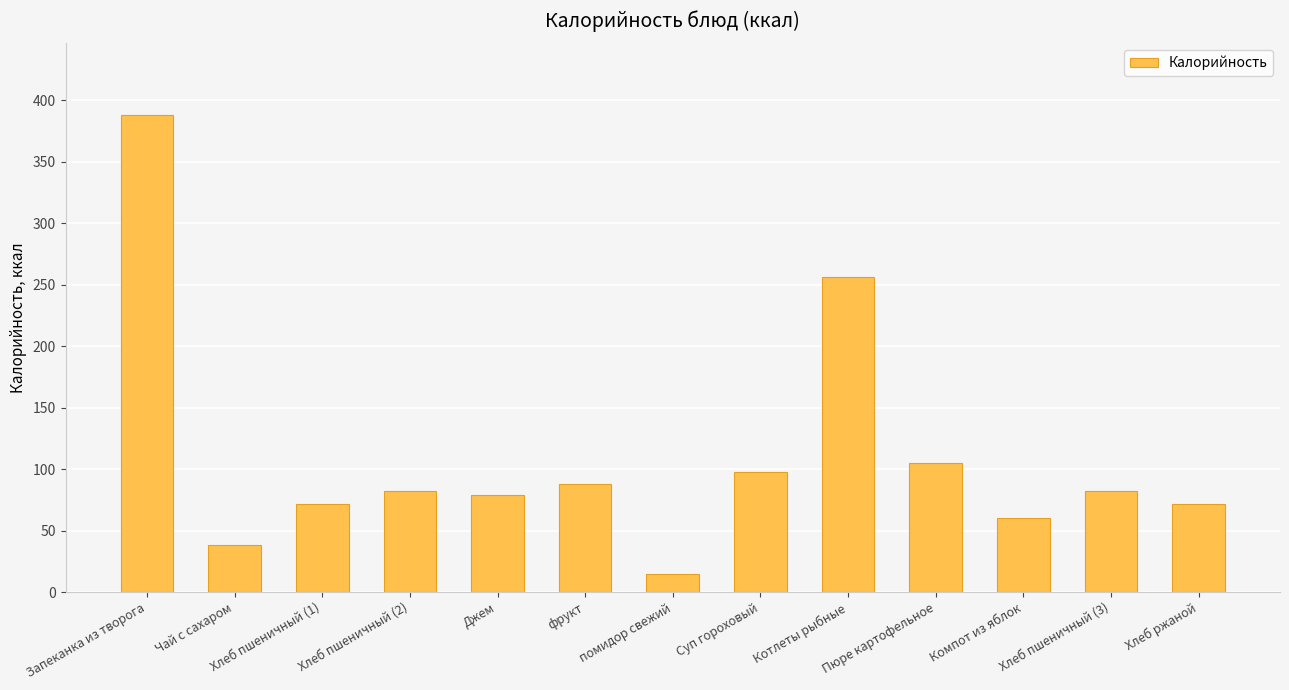

The chart shows a value of 8 at Чай с сахаром. True or false?

False